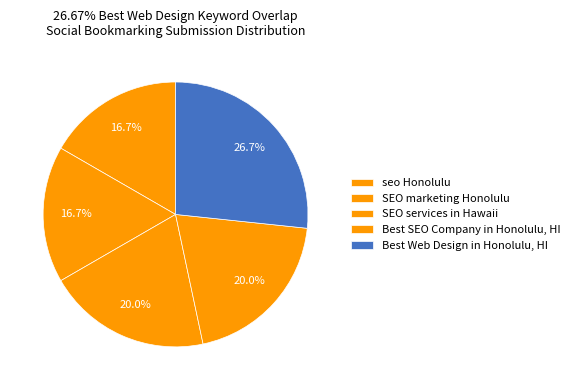

What percentage is the seo Honolulu slice, to the nearest percent?

17%